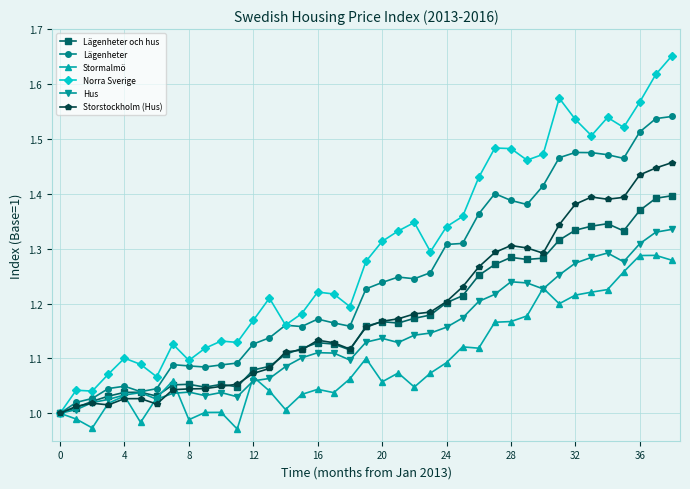

Which series has the largest total across all categories?

Norra Sverige